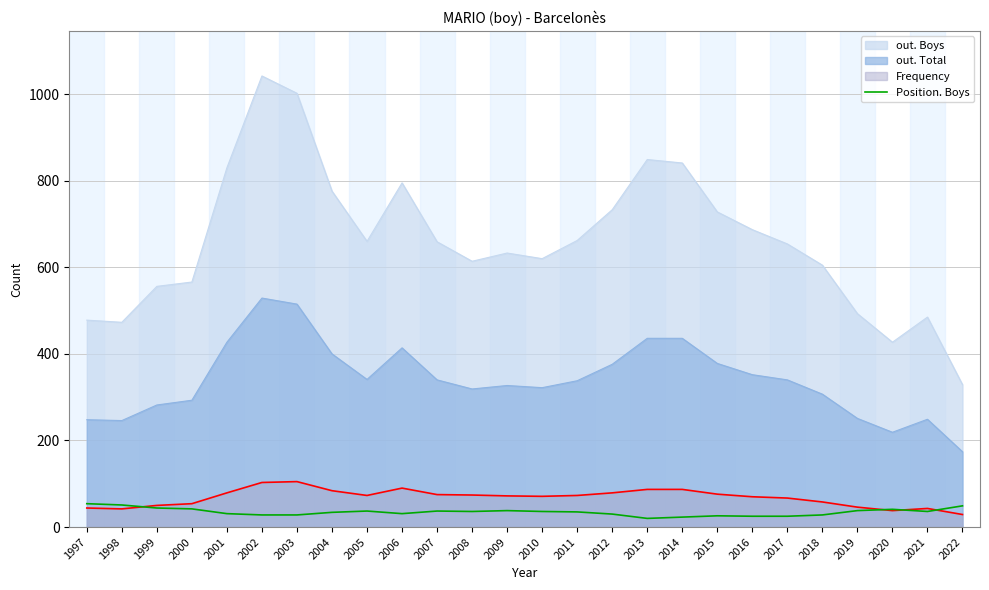

What is the sum of all values?

903